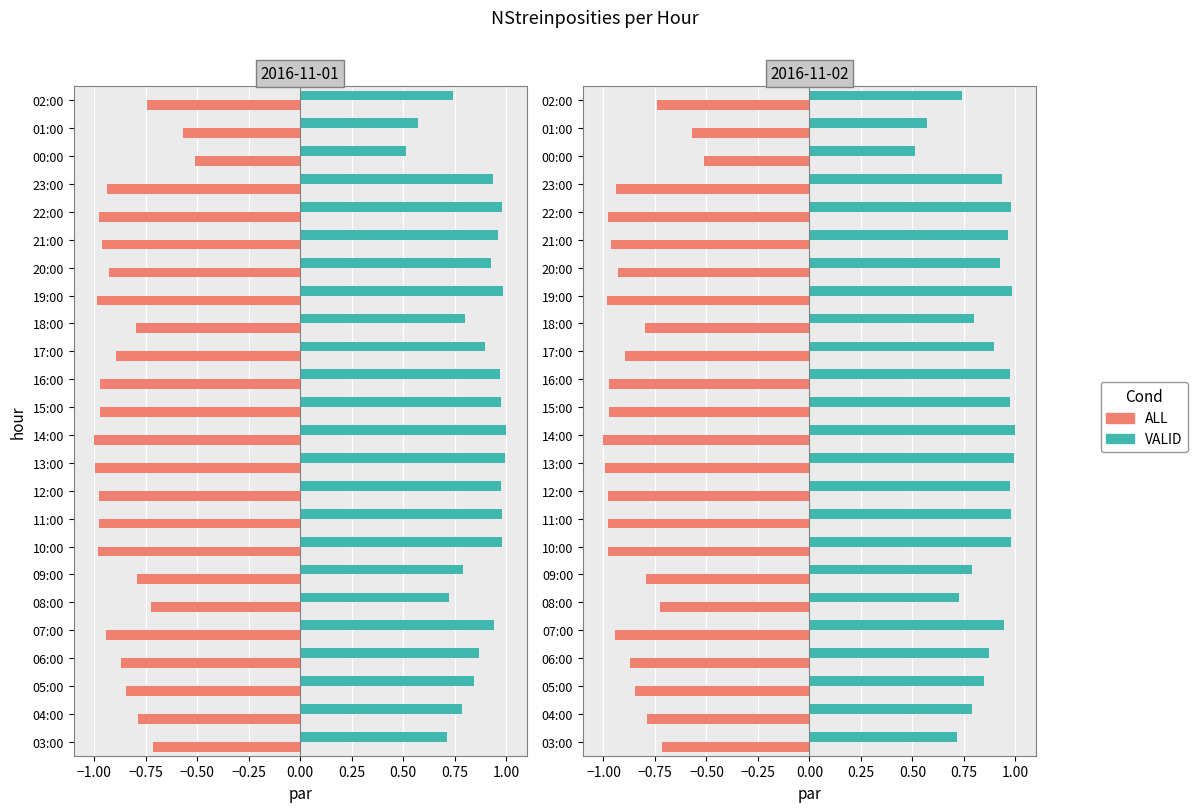

At how many categories does at least one series exceed 0?

24